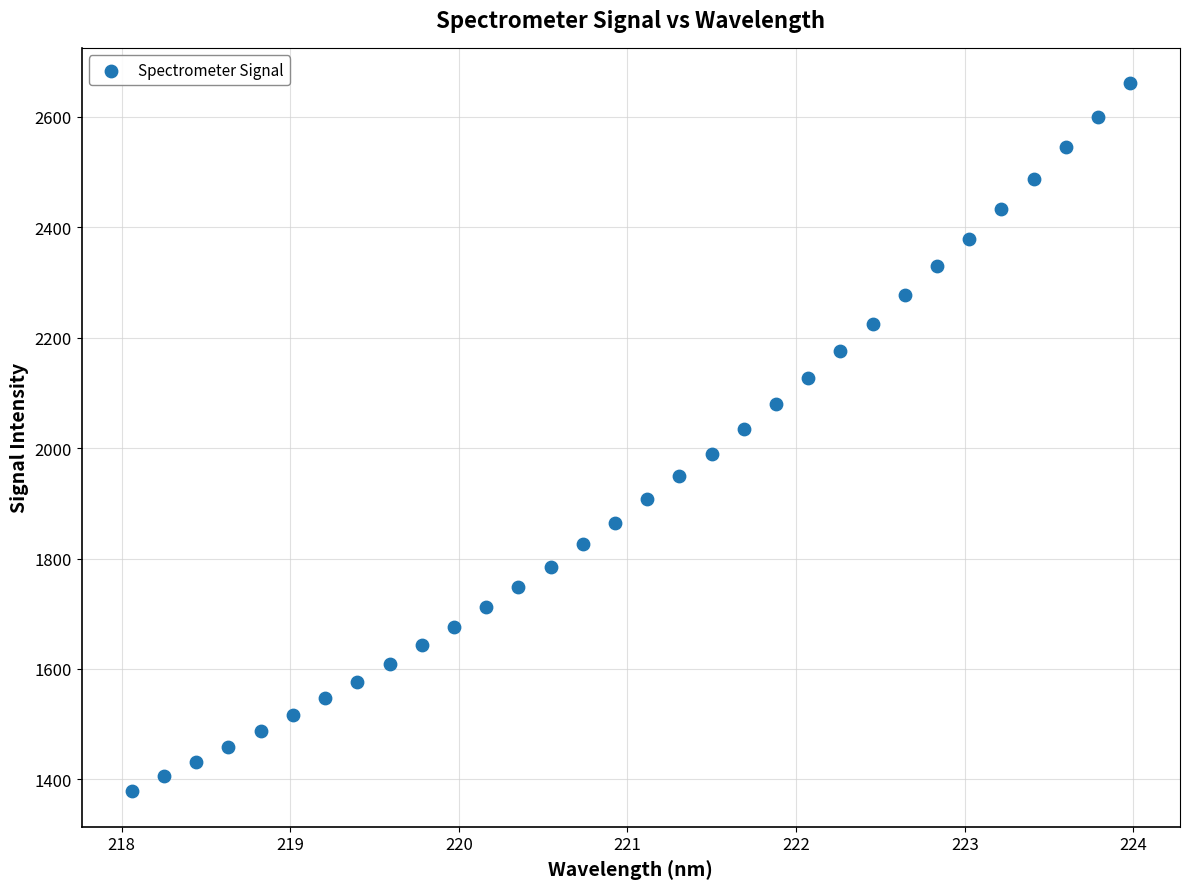

What is the range of Y values (max minus min)?

1282.8